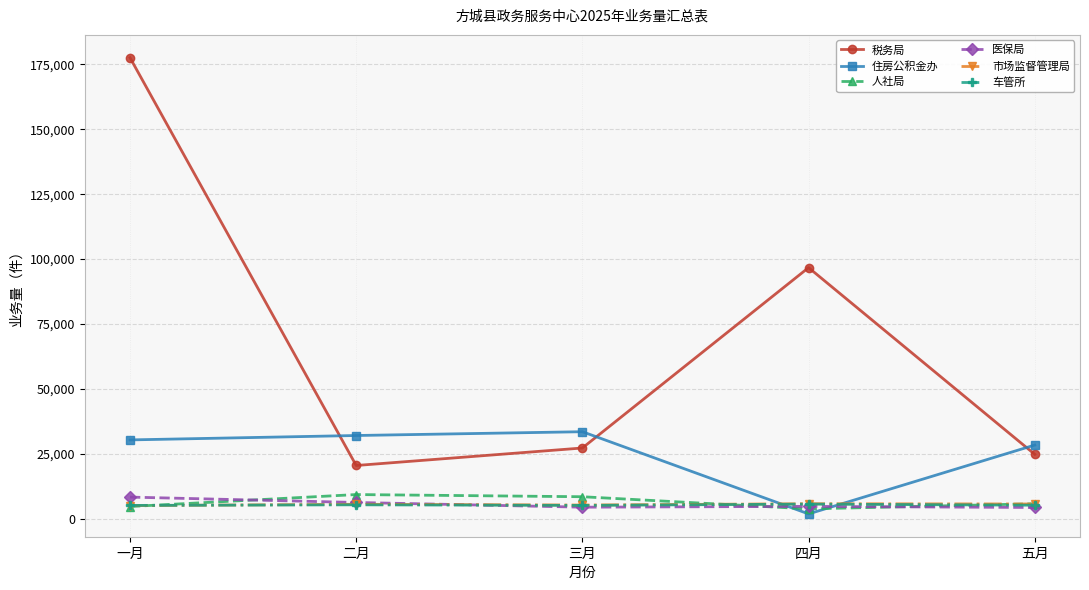

How many series are shown in this chart?

6